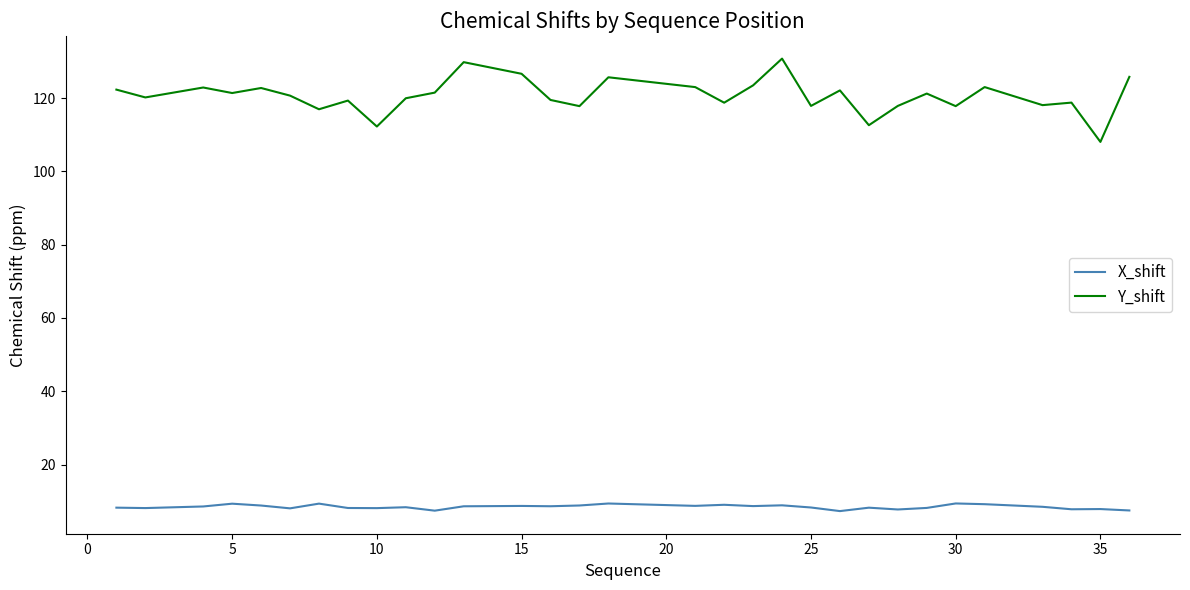

List the series in order of their overall mean, lowest first.

X_shift, Y_shift